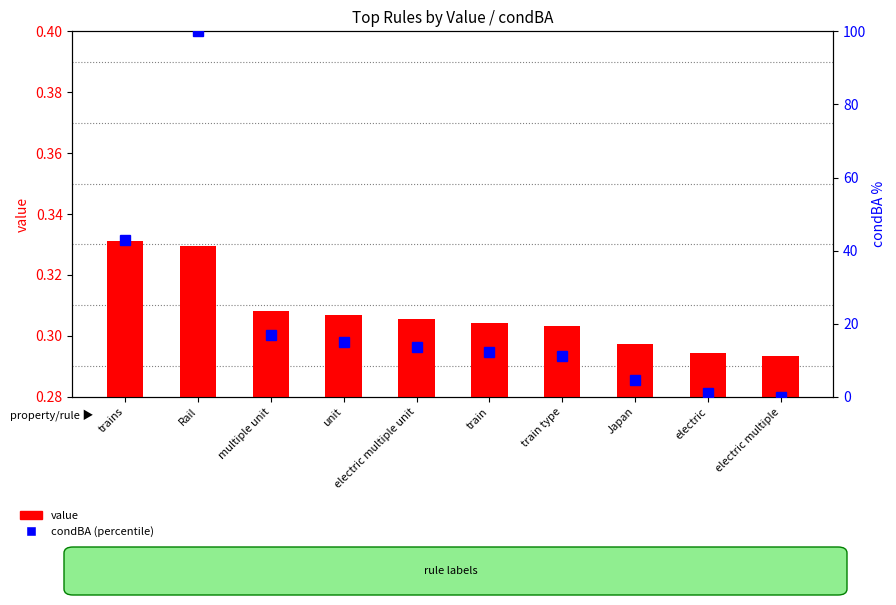

What is the total value across all series at electric multiple unit?

14.0